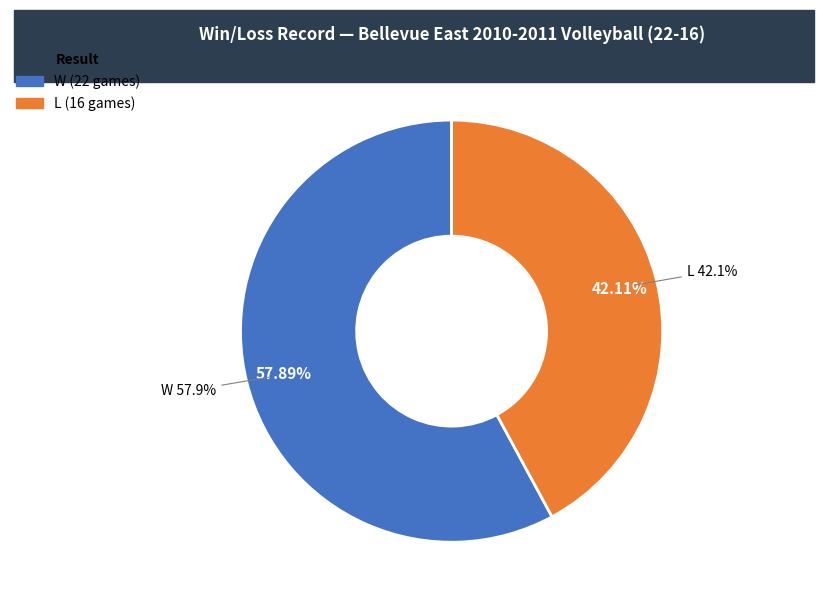

Combined, do Class A and Class B account for over 50%?

Yes